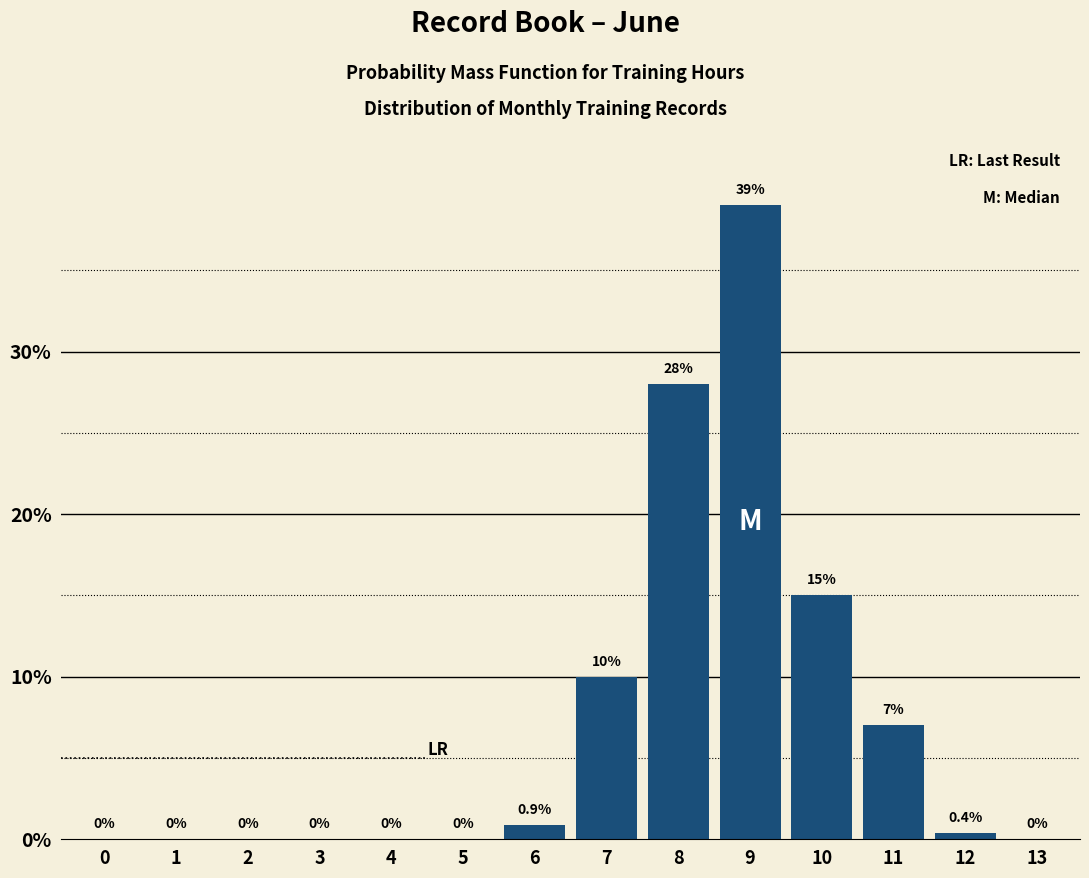

Reading right to left, list all the values displayed in this chart.

13=0.0	12=0.4	11=7.0	10=15.0	9=39.0	8=28.0	7=10.0	6=0.9	5=0.0	4=0.0	3=0.0	2=0.0	1=0.0	0=0.0